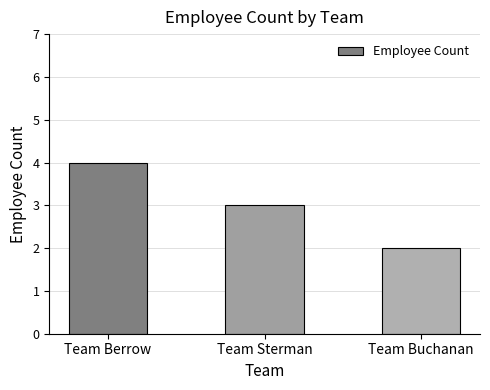

Is it true that the value at Team Berrow is 4?

True